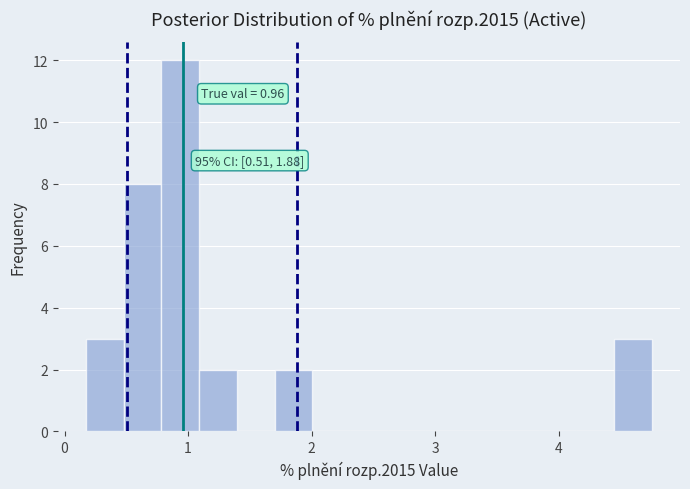

Read against the x-axis, roughly where is the centre of the tallest bar?

0.9